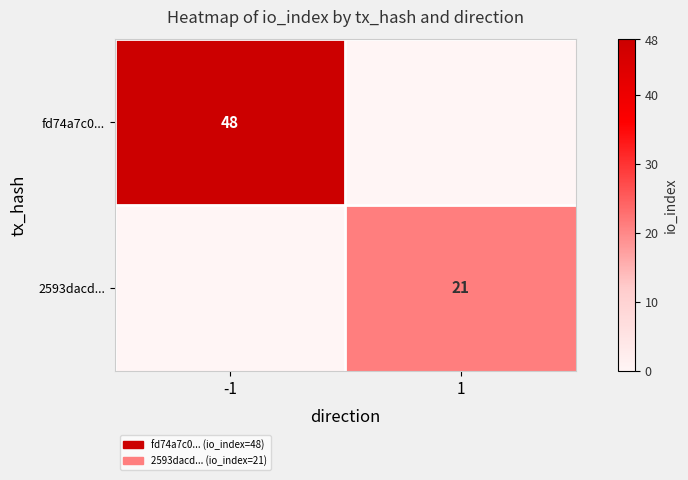

Is the value of 2593dacd... at 1 greater than the value of fd74a7c0... at -1?

No